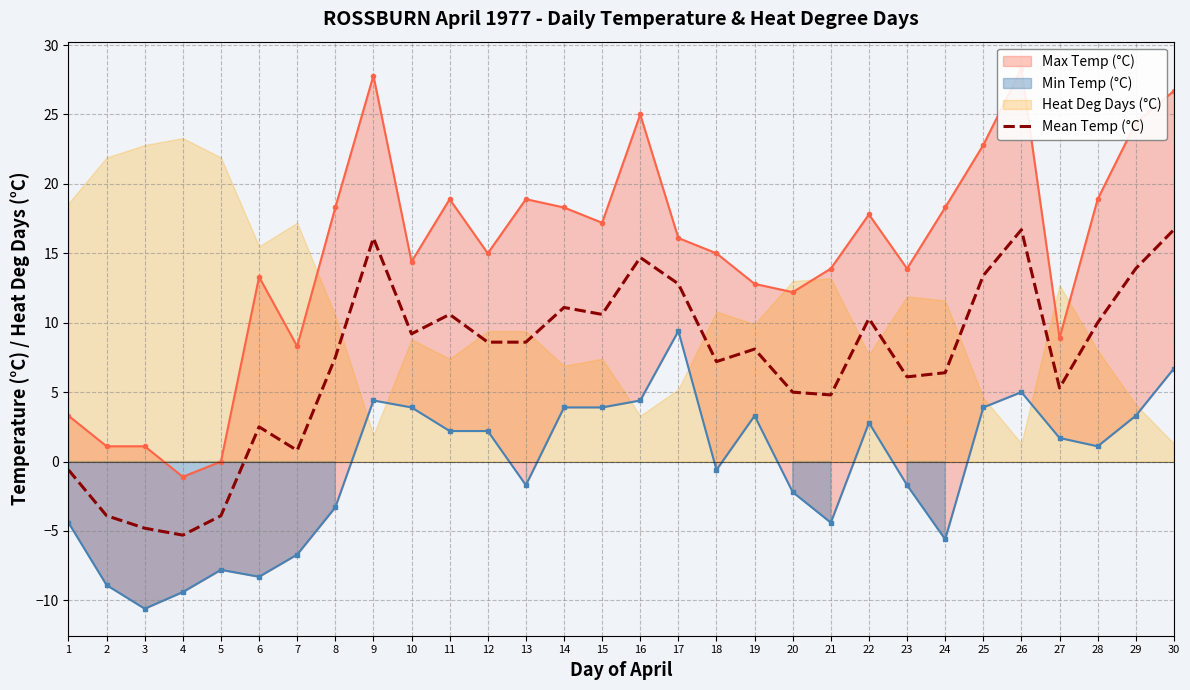

What is the maximum value for Mean Temp (°C)?

16.7